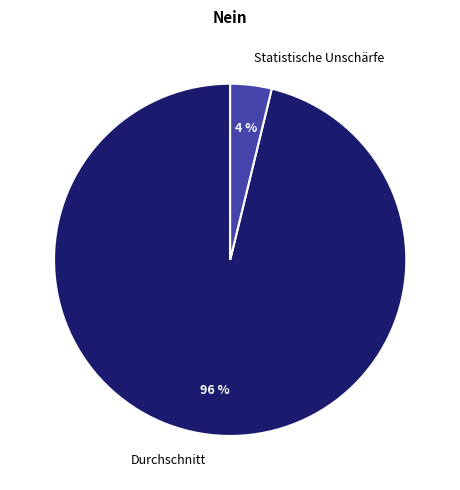

Do Statistische Unschärfe and Durchschnitt together represent more than half of the pie?

Yes